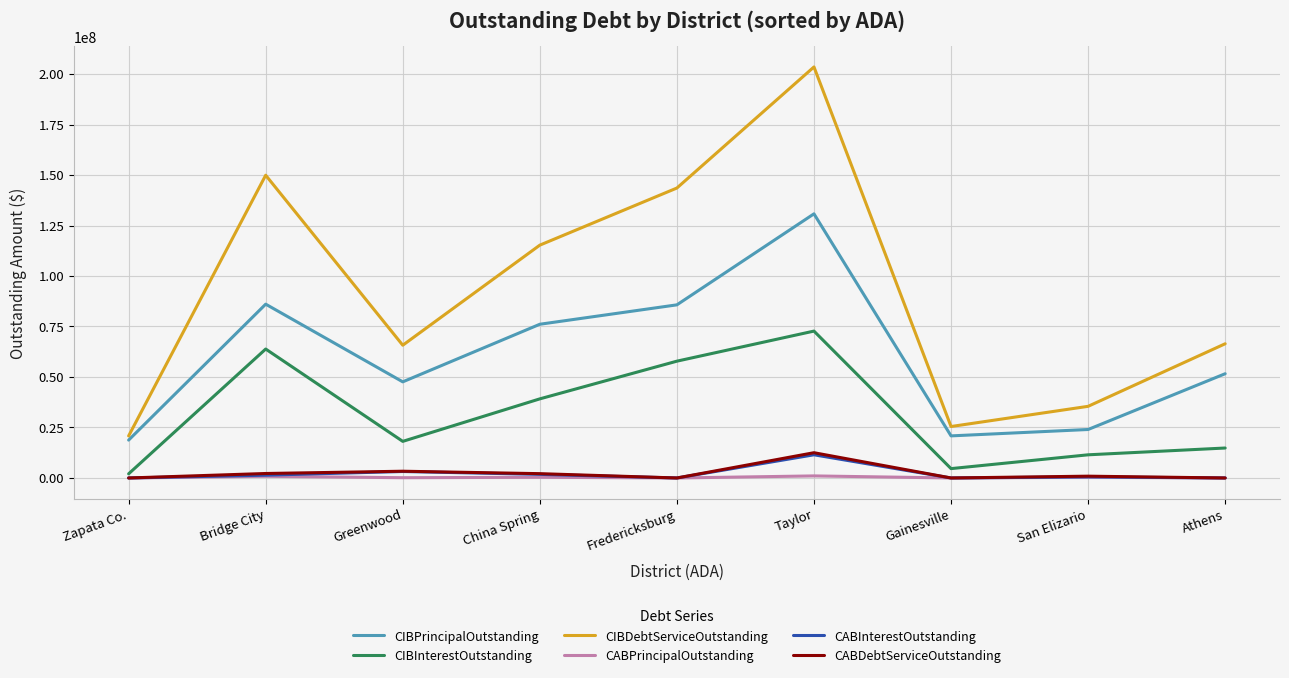

What is the maximum value for CABPrincipalOutstanding?

1024916.1